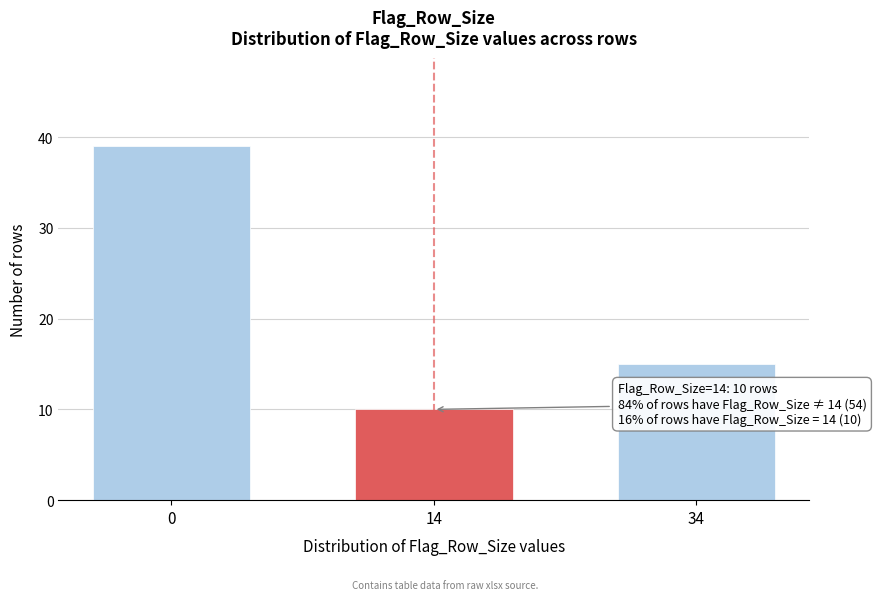

Reading left to right, list all the values displayed in this chart.

39	10	15